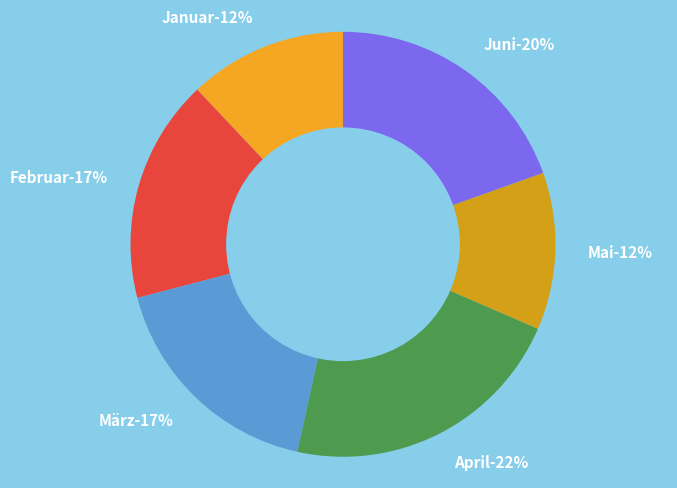

True or false: Mai accounts for 12% of the total.

True